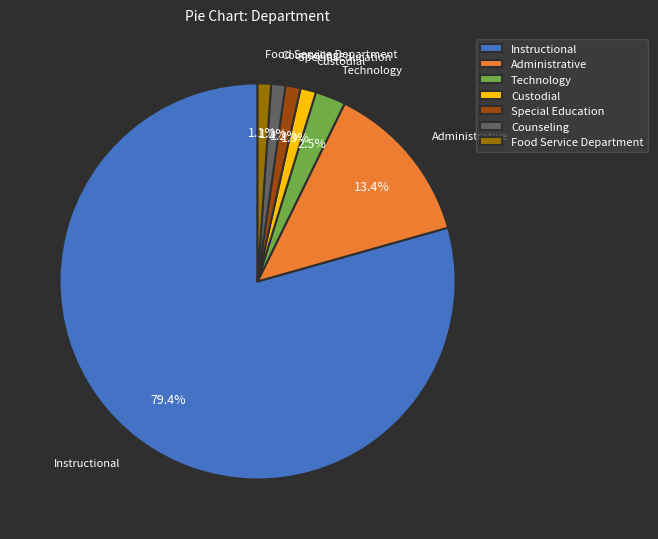

To the nearest percent, what percentage of the pie is Counseling?

1%